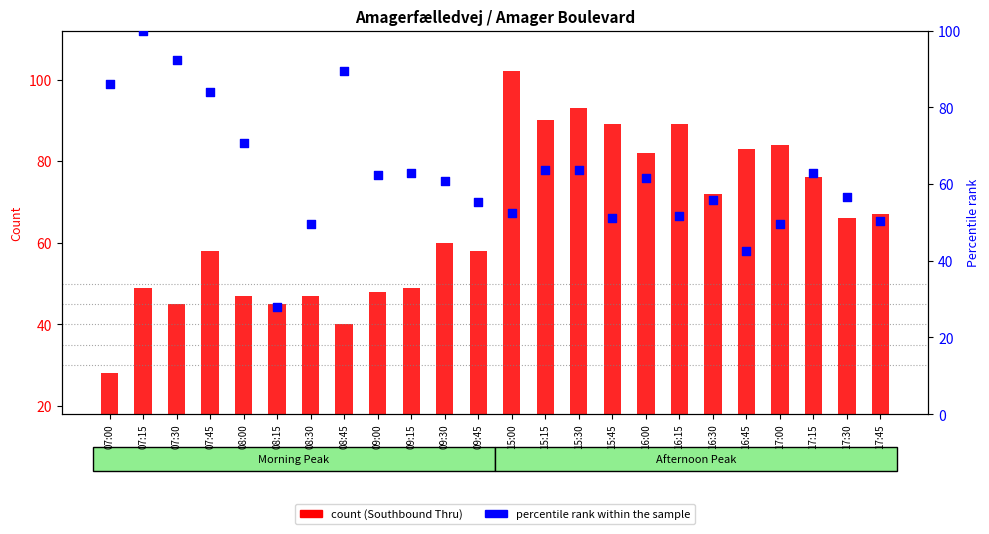

At how many categories does at least one series exceed 43?

24